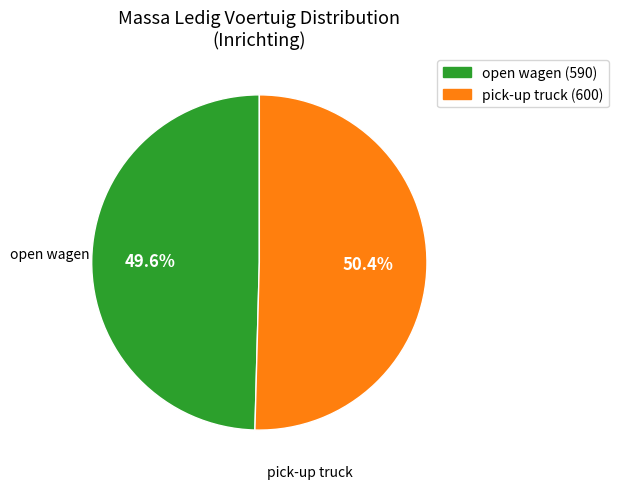

What percentage is NOT represented by pick-up truck (600)?

50.0%